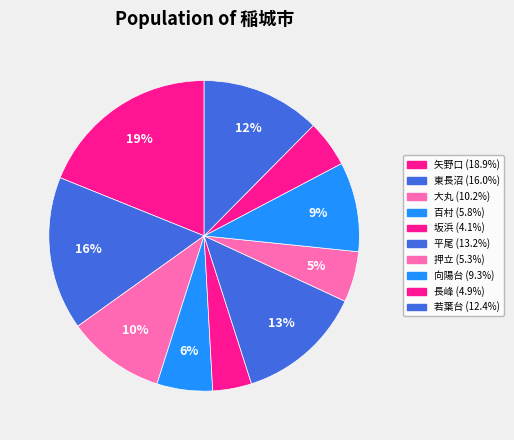

True or false: 若葉台 accounts for 23% of the total.

False